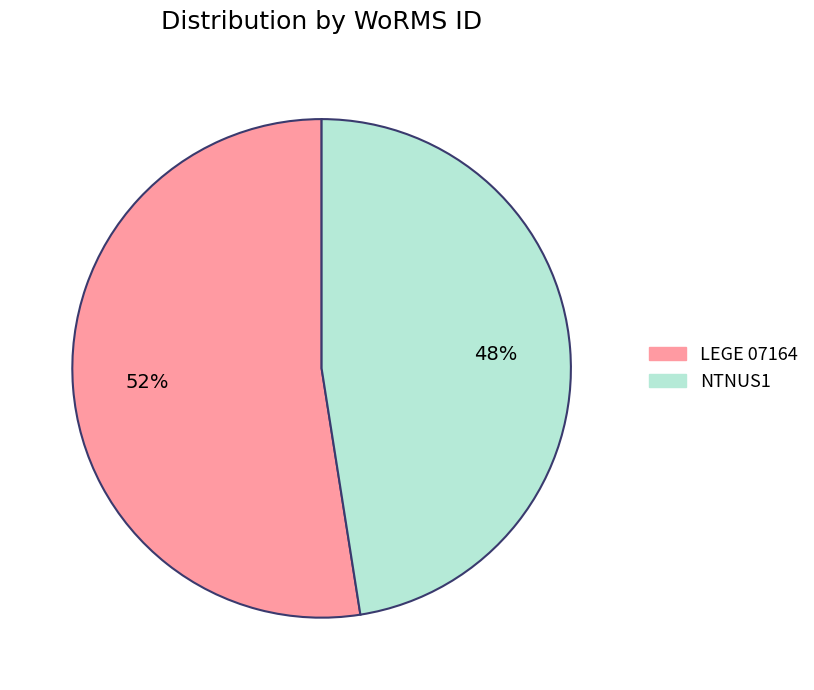

How many segments does this pie chart have?

2